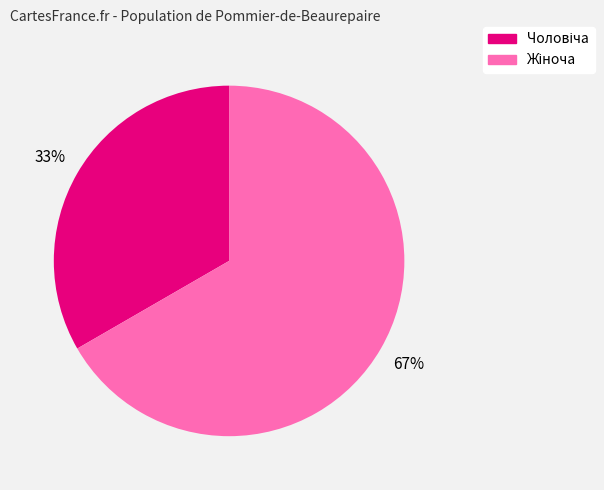

Is there any slice that represents more than half of the pie?

Yes